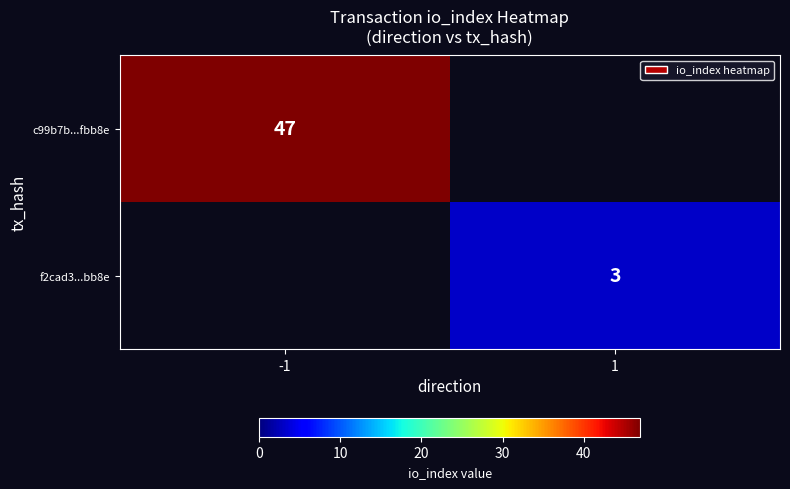

The value of f2cad3...bb8e at 1 is 3. True or false?

True